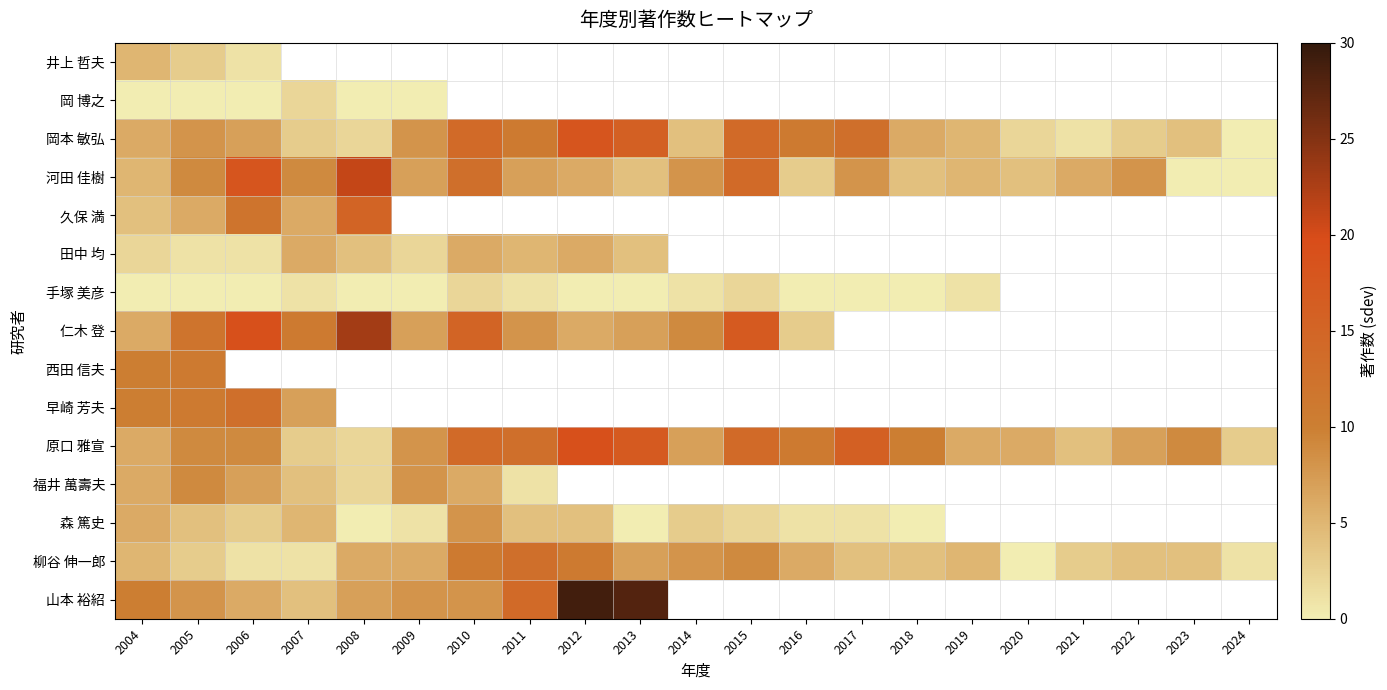

What is the spread (max minus min) of values at 2005?

12.0